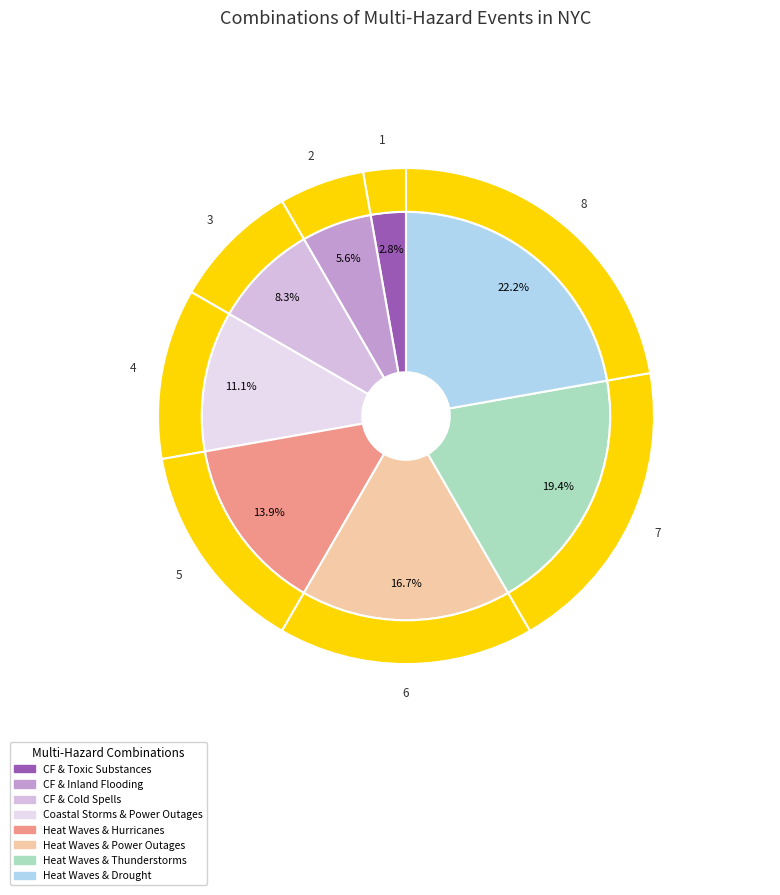

What percentage do Coastal flooding & cold spells and Heat waves & drought together represent?

30.6%